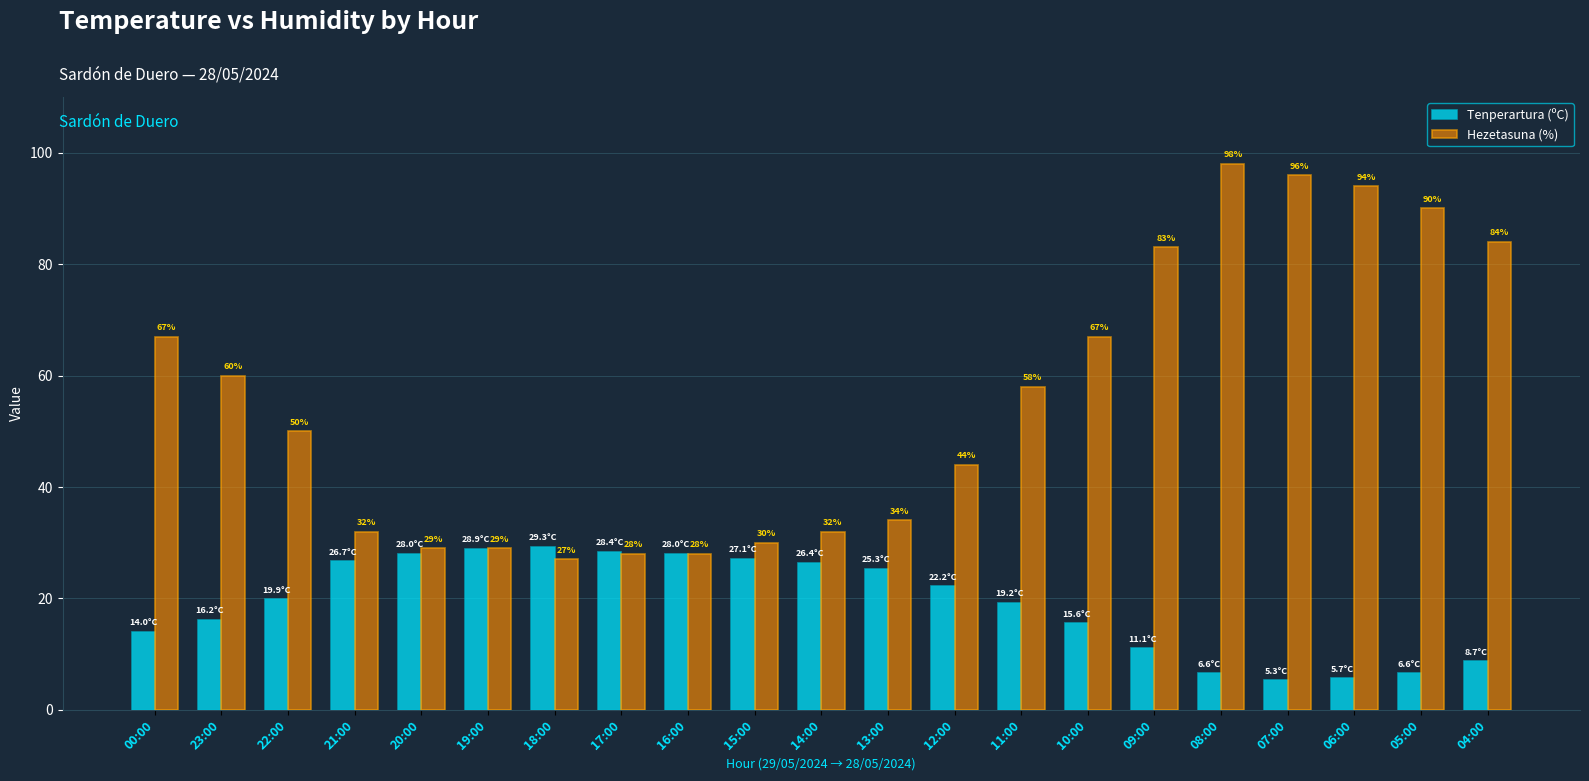

How many series are shown in this chart?

2